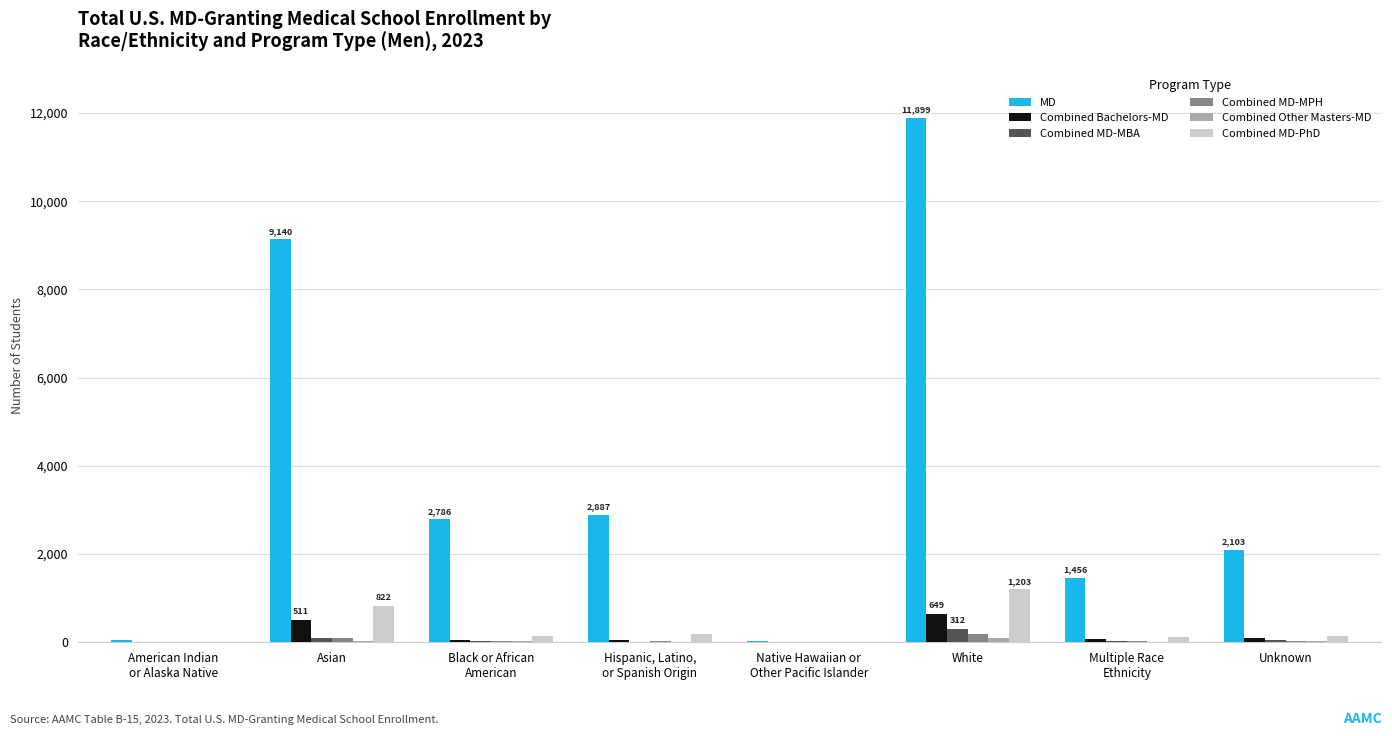

At which label does Combined Bachelors-MD reach its peak?

White